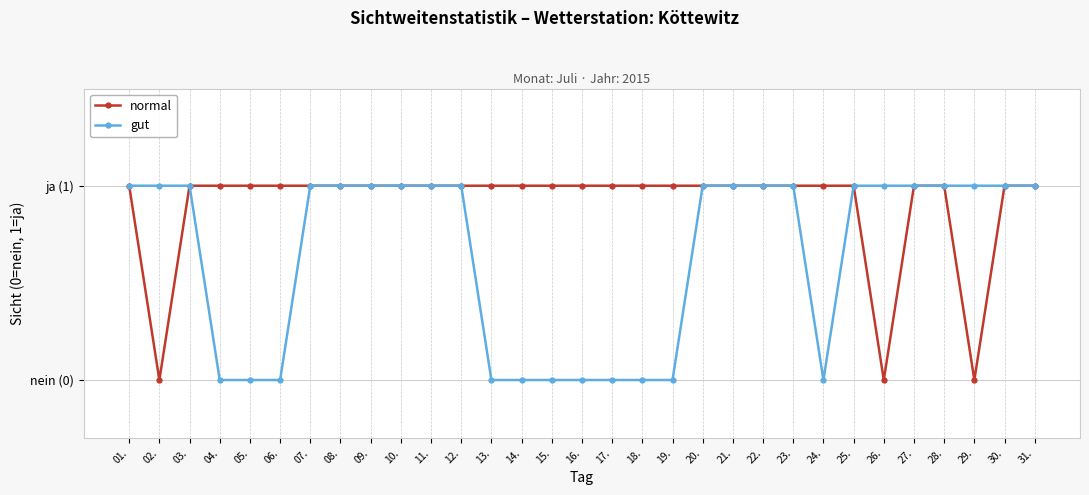

What are all the series names shown in the legend?

normal, gut